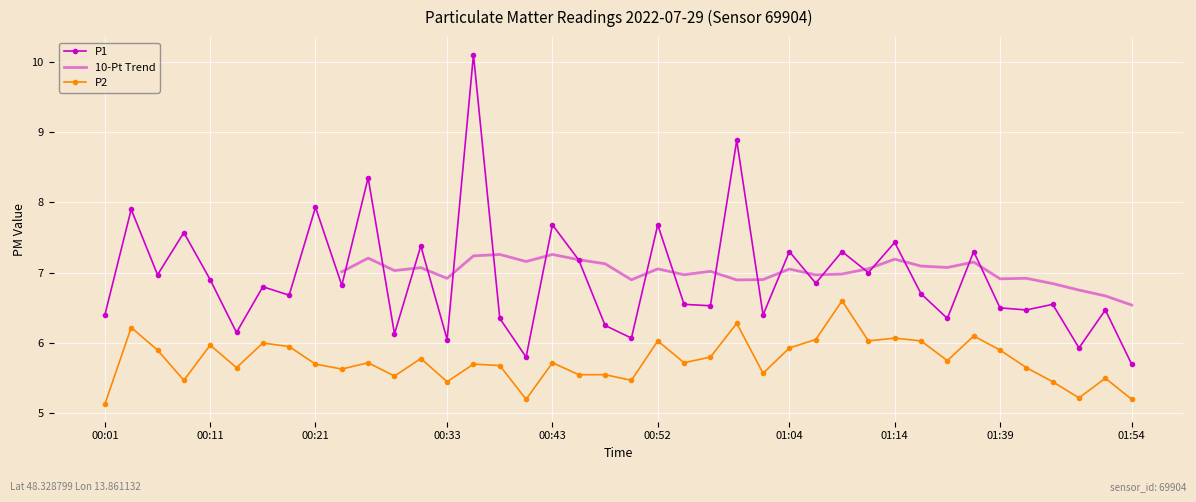

List the labels in order of P1 value, smallest first.

01:54, 00:40, 01:49, 00:33, 00:50, 00:28, 00:13, 00:47, 00:38, 01:31, 00:01, 01:02, 01:41, 01:52, 01:39, 00:57, 00:55, 01:44, 00:18, 01:25, 00:16, 00:23, 01:07, 00:11, 00:06, 01:12, 00:45, 01:04, 01:09, 01:34, 00:30, 01:14, 00:09, 00:43, 00:52, 00:04, 00:21, 00:26, 01:00, 00:35